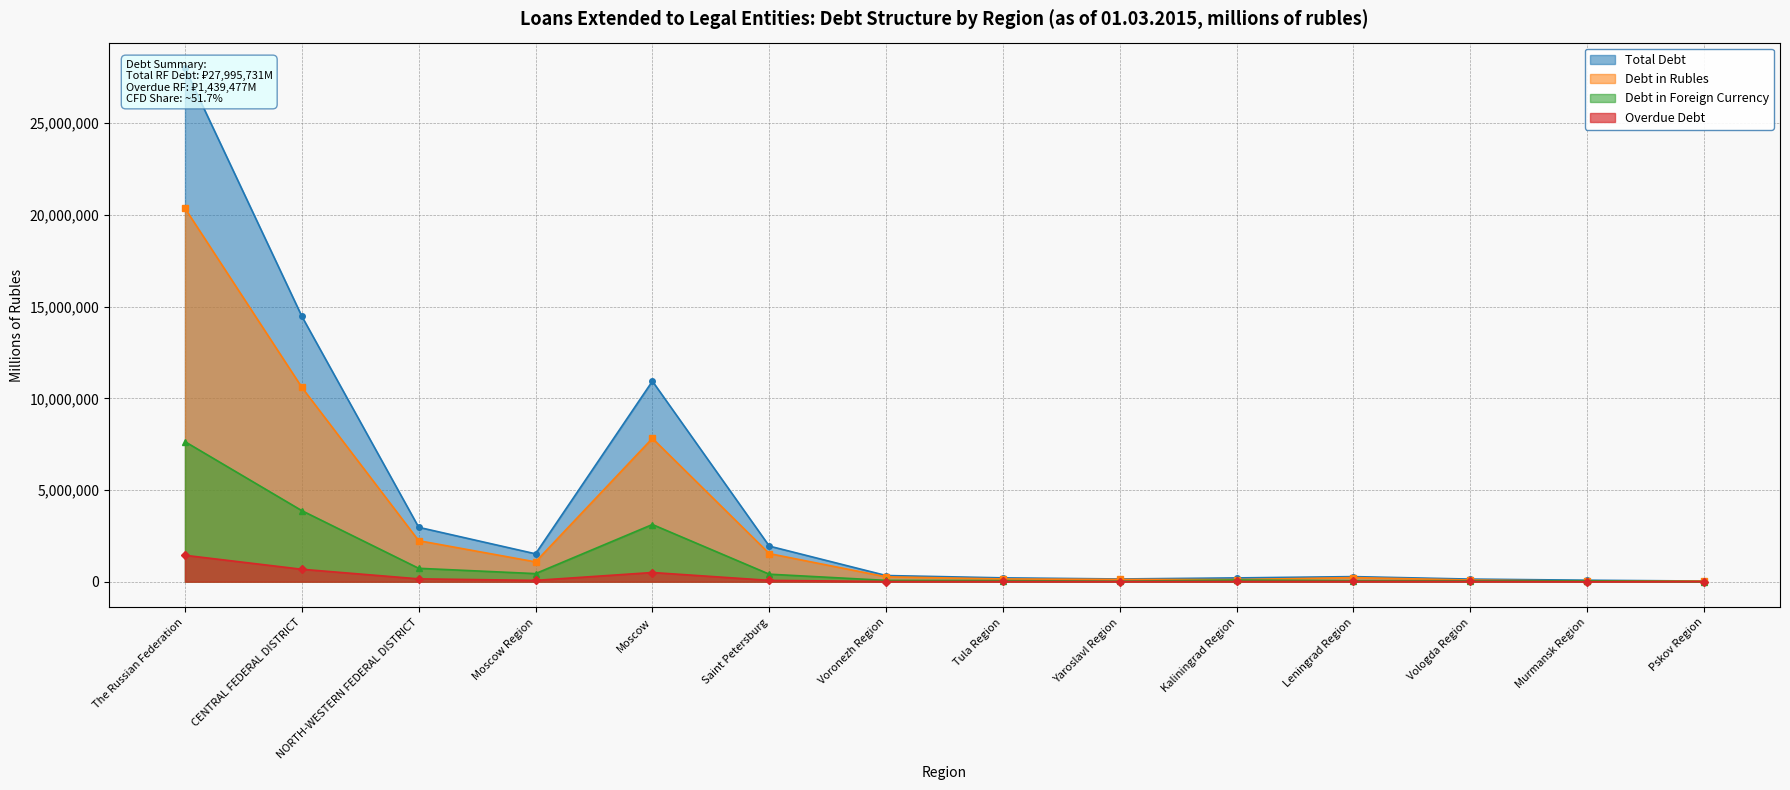

At Saint Petersburg, list the series in order from smallest to largest.

Overdue Debt, Debt in Foreign Currency, Debt in Rubles, Total Debt